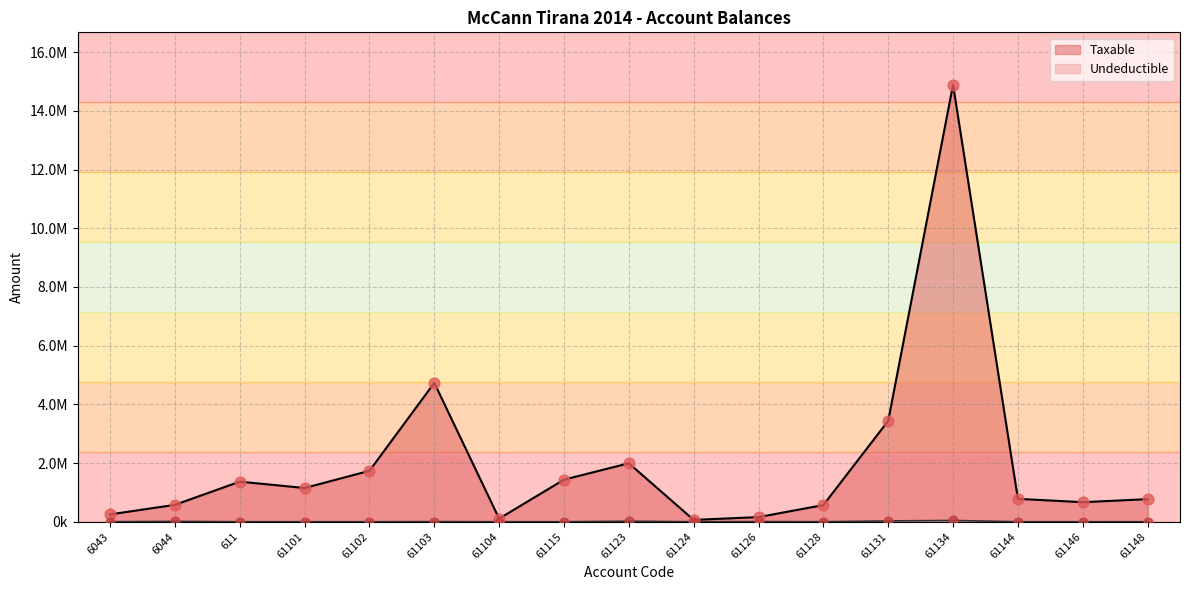

At how many categories does at least one series exceed 235054?

14